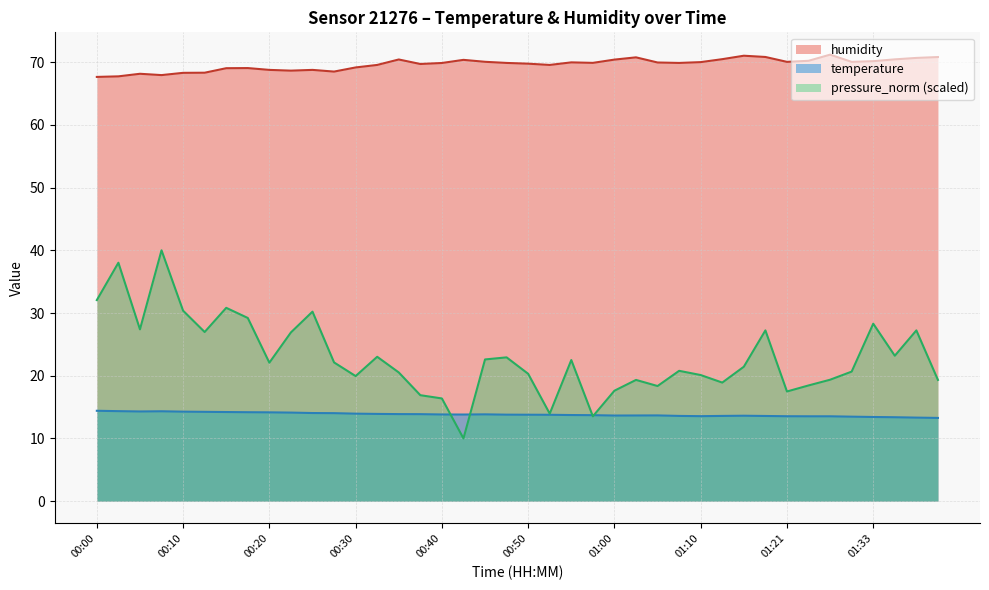

What is the difference between the second highest and minimum values in the temperature series?

1.1